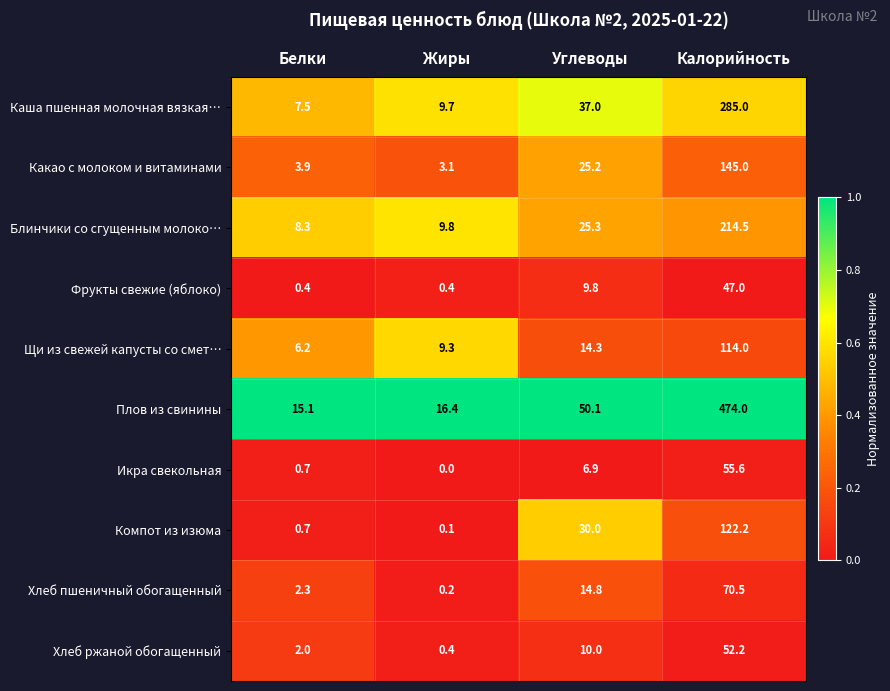

What is the total value across all series at Белки?

47.1